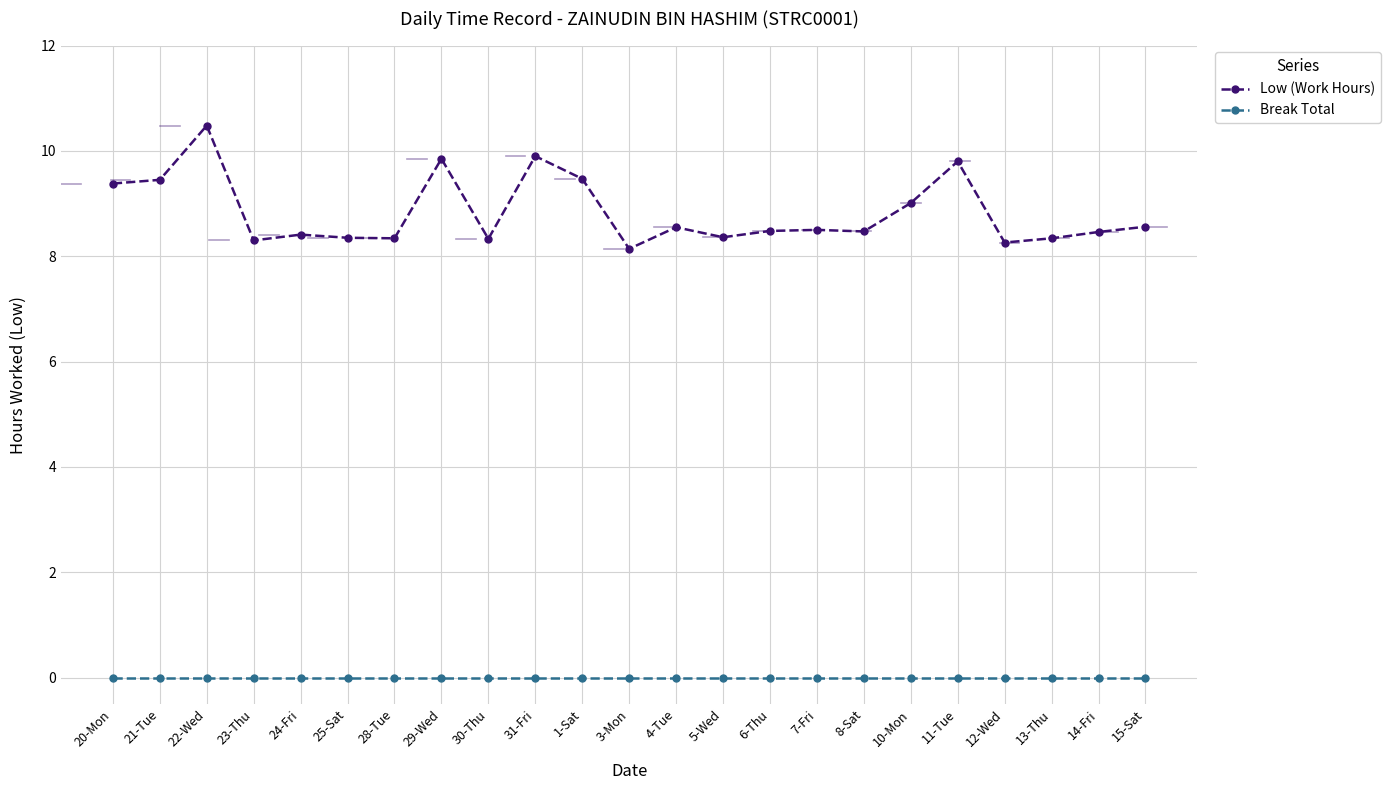

What is the label of the 18th point from the right?

25-Sat